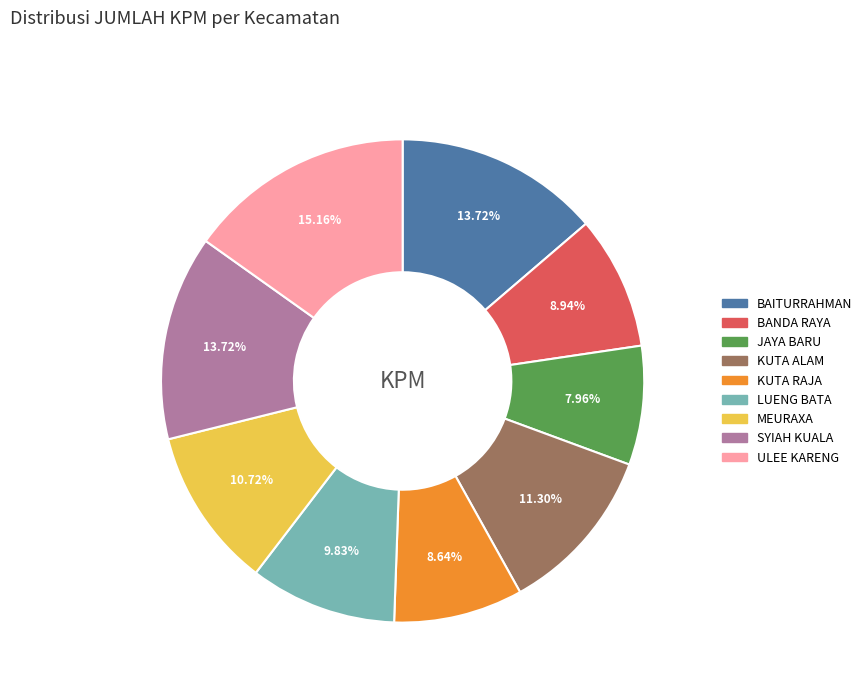

How many slices are in this pie chart?

9